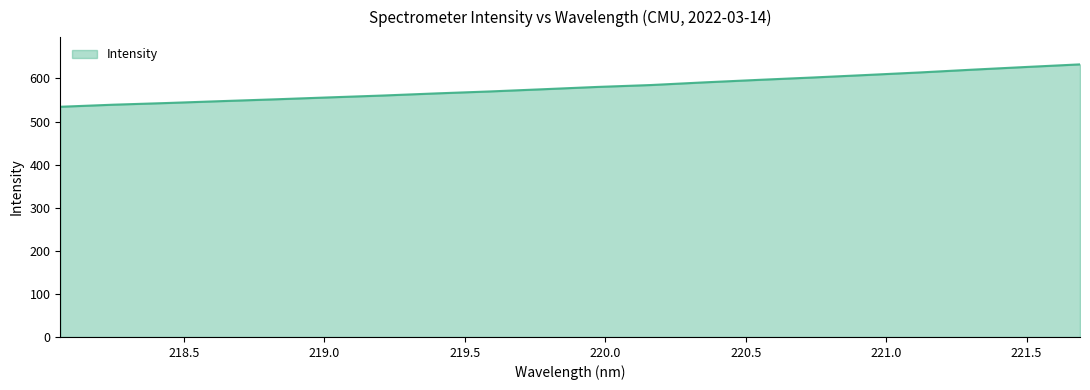

What is the difference between the second highest and minimum values?

92.4